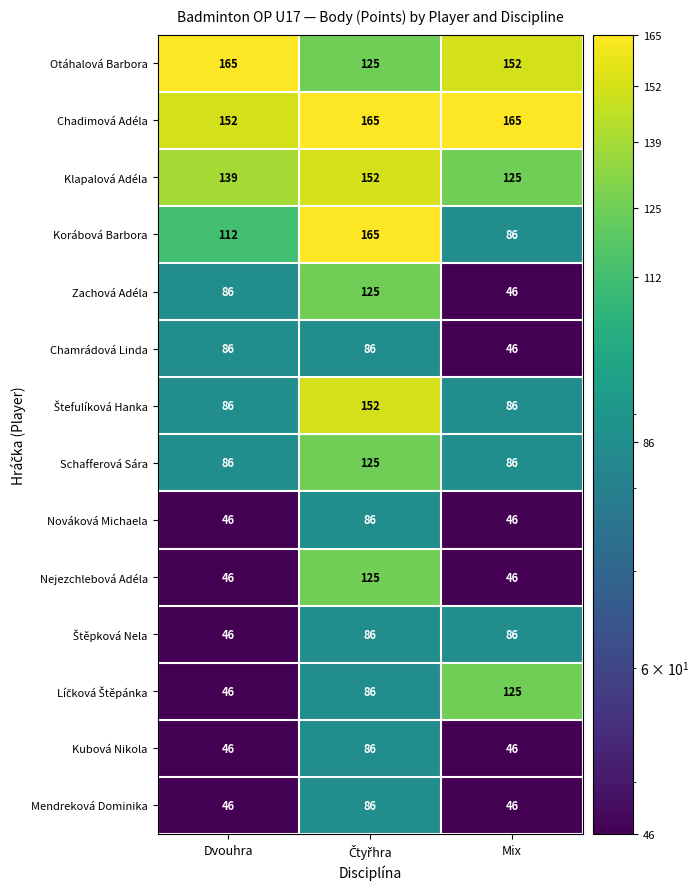

How many Kubová Nikola values are between 46 and 86?

3